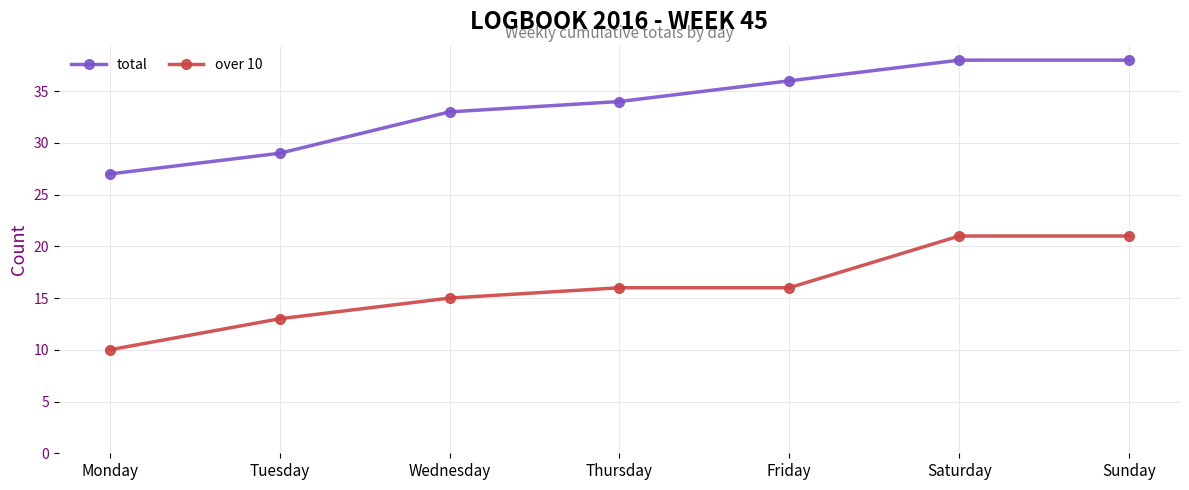

How many data points in total are less than 34?

3